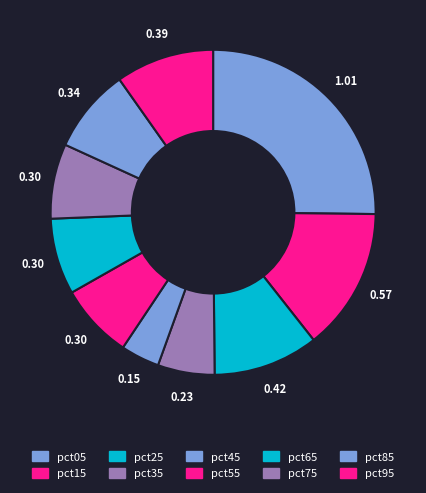

To the nearest percent, what percentage of the pie is pct35?

6%